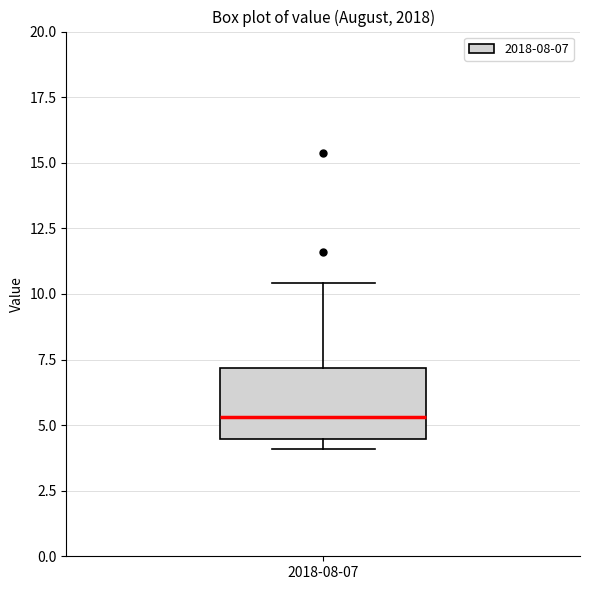

Transcribe this box plot: give where the median line is, the range the box spans, and where the two whiskers end, as read against the y-axis. The values are not printed on the chart, so give them approximately, as read against the axis.

median 5.5, box 4.5 to 7.0, whiskers 4.0 to 10.5